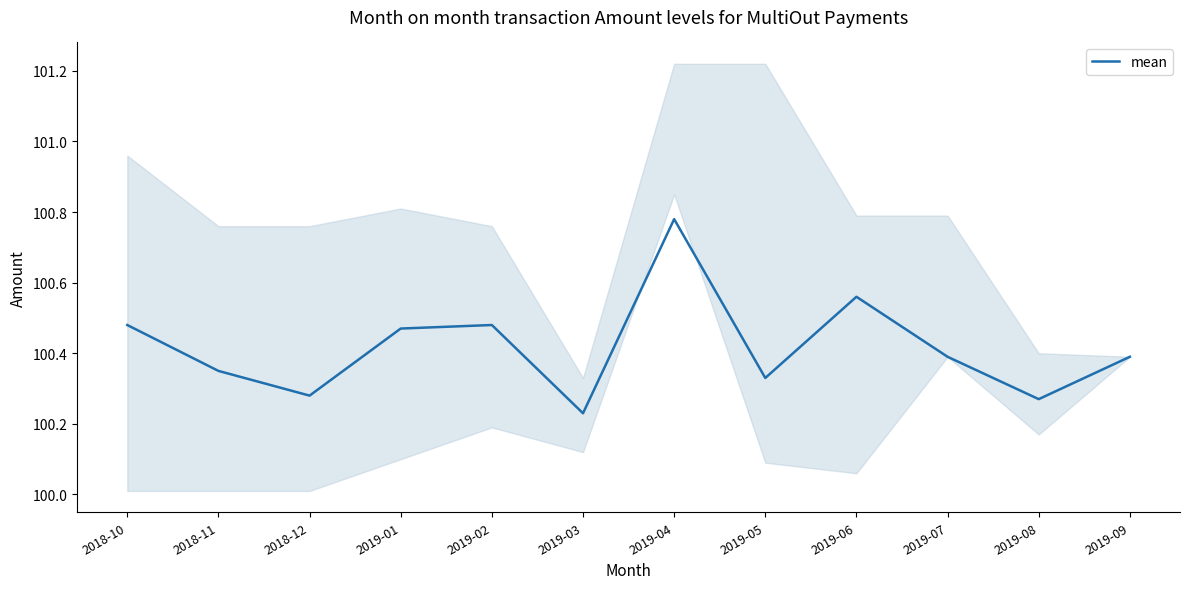

Read the value at 2019-06.

100.6